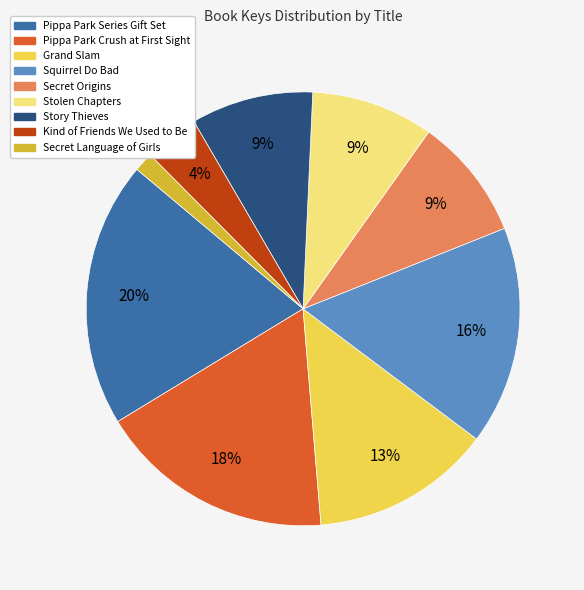

Which slice is the largest?

Pippa Park Series Gift Set